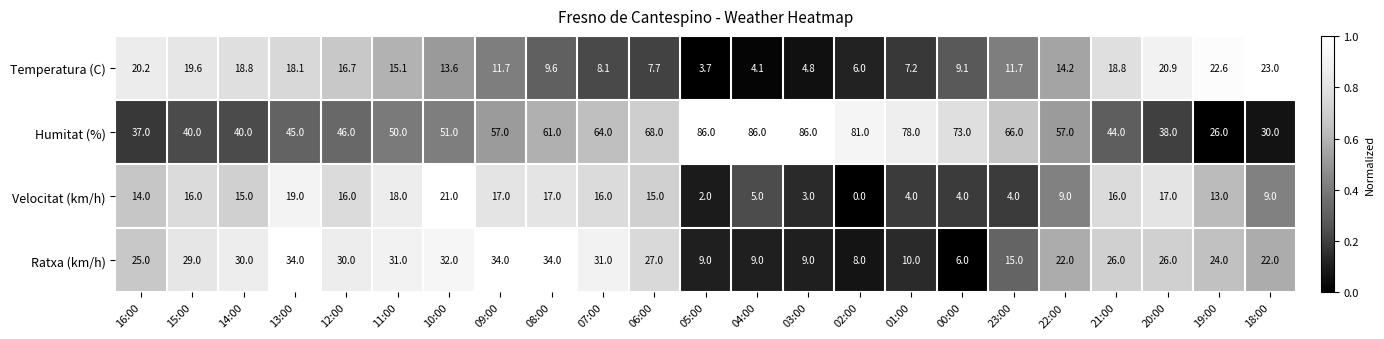

What is the difference between the Temperatura (C) values at 05:00 and 22:00?

10.5